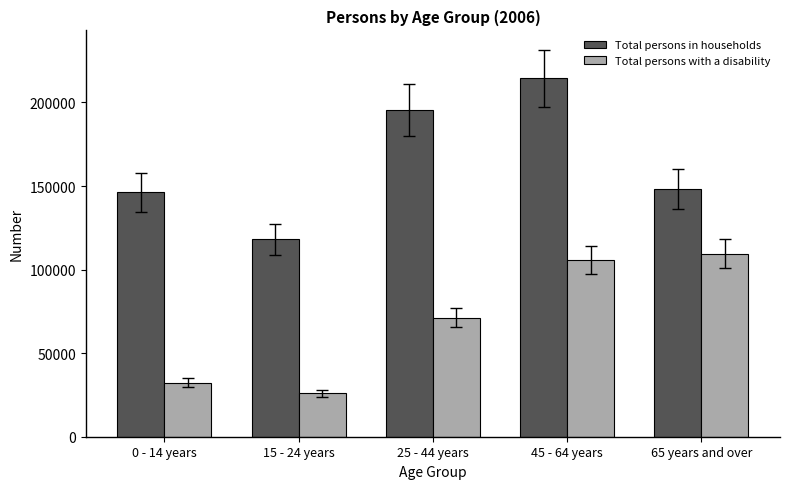

What is the difference between the second highest and minimum values in the Total persons with a disability series?

79569